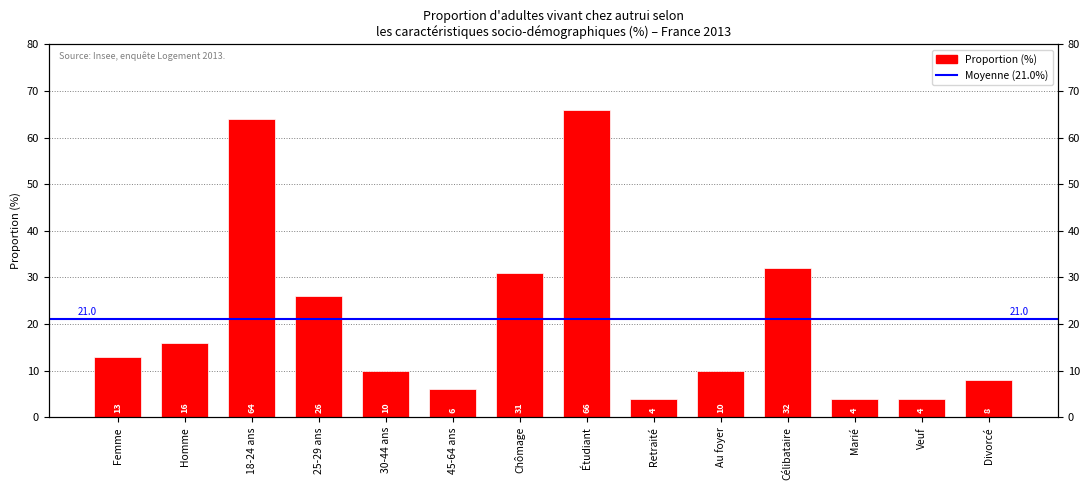

List the labels in order of value, smallest first.

Retraité, Marié, Veuf, 45-64 ans, Divorcé, 30-44 ans, Au foyer, Femme, Homme, 25-29 ans, Chômage, Célibataire, 18-24 ans, Étudiant